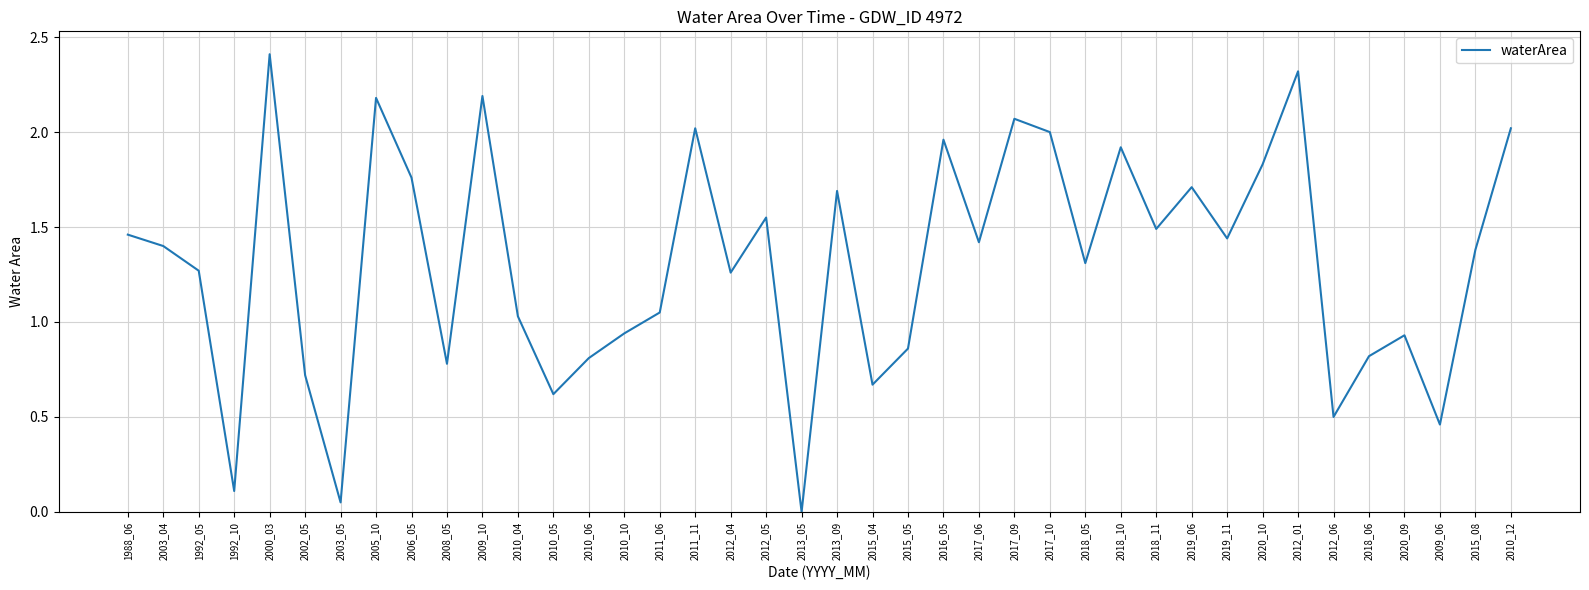

True or false: the data shows 1.3 at 1992_05.

True